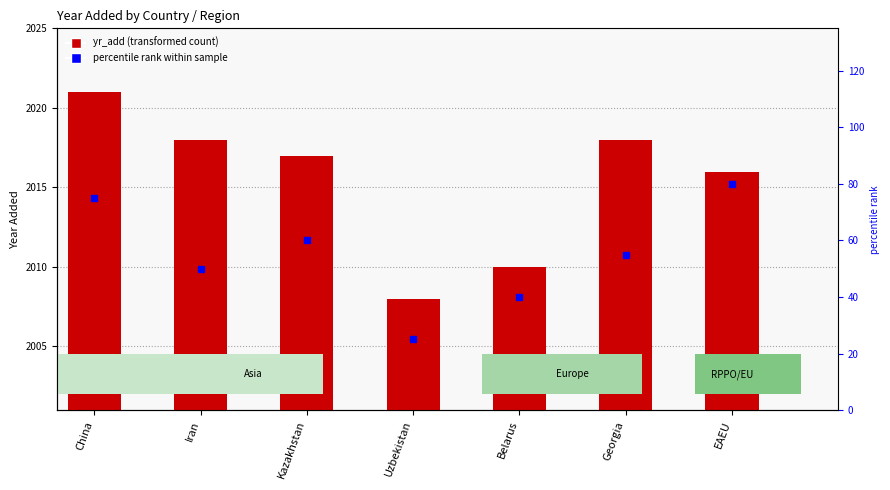

What is the sum of the percentile rank values at Belarus and Georgia?

95